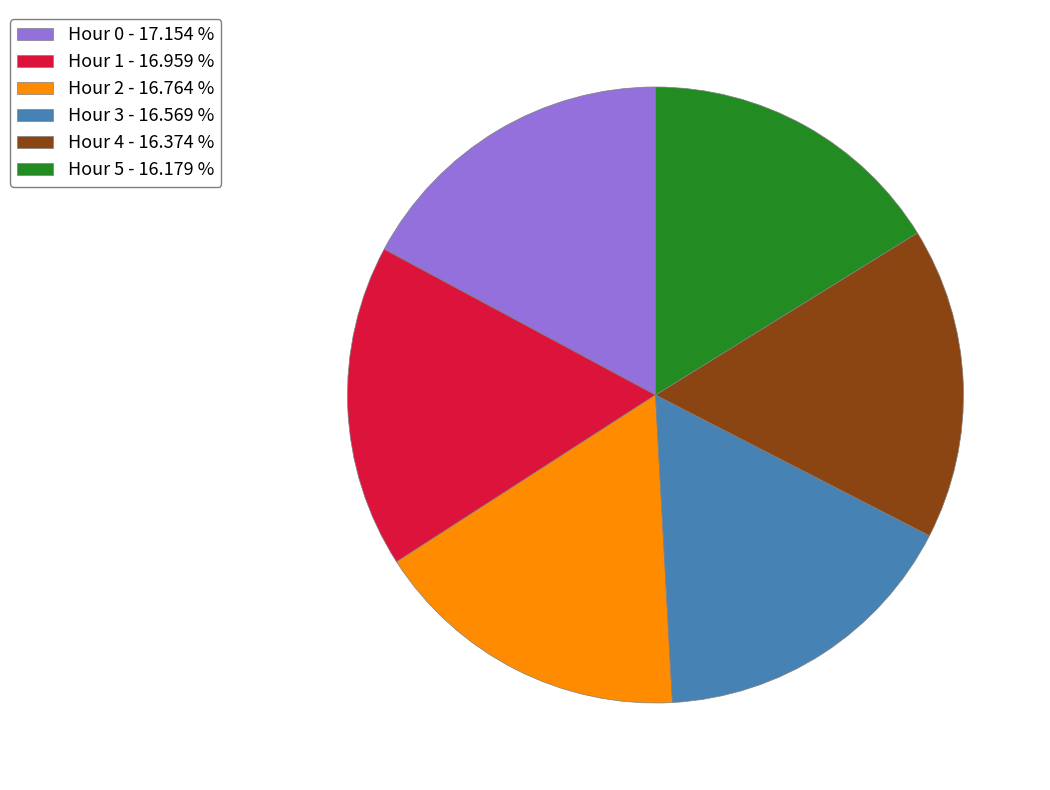

Do Hour 5 - 16.179 % and Hour 4 - 16.374 % together represent more than half of the pie?

No